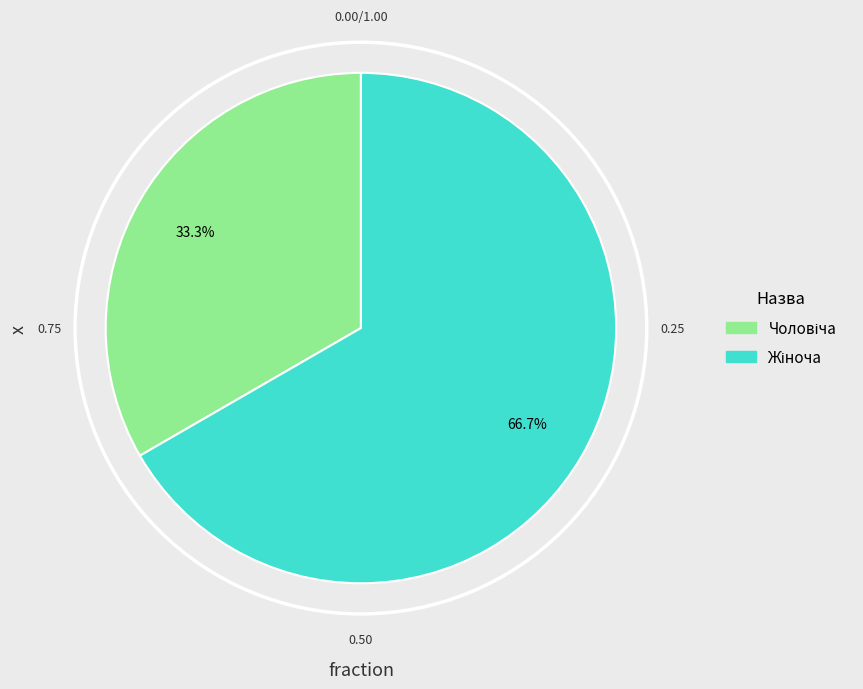

Is there any slice that represents more than half of the pie?

Yes